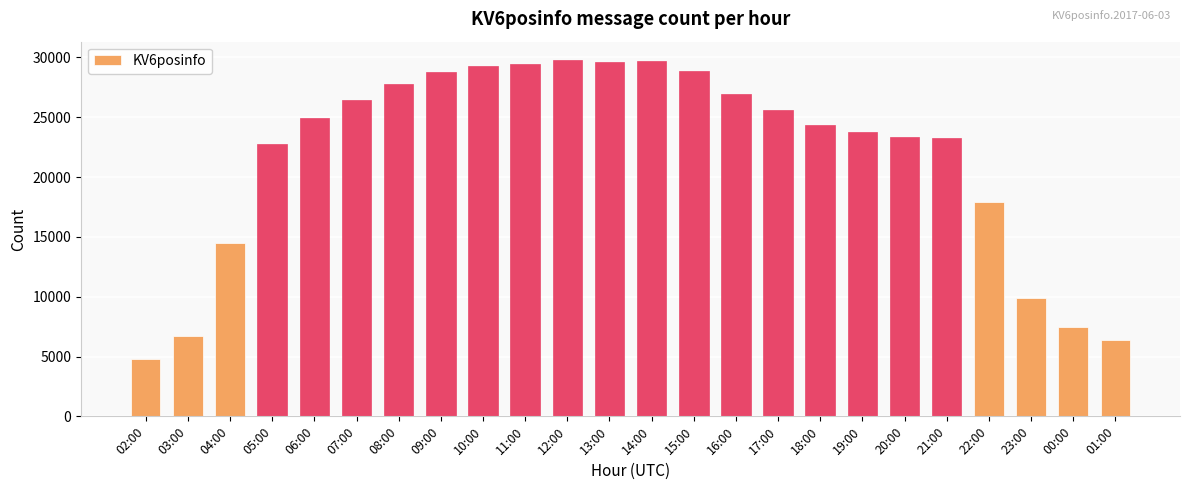

What is the average value?

21761